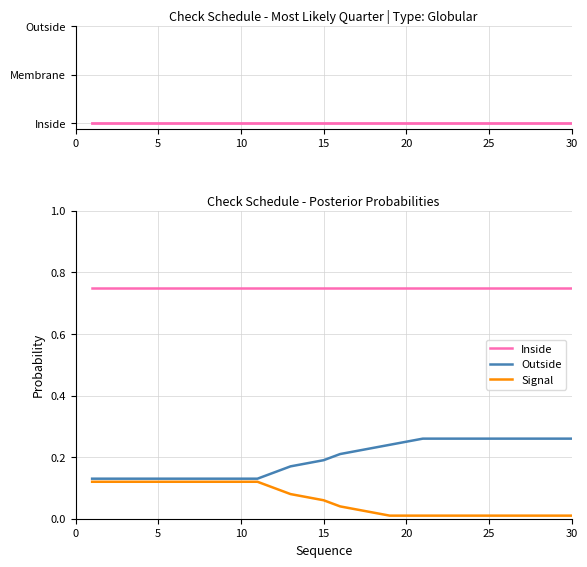

True or false: Signal has more than 2 interior local peaks.

False